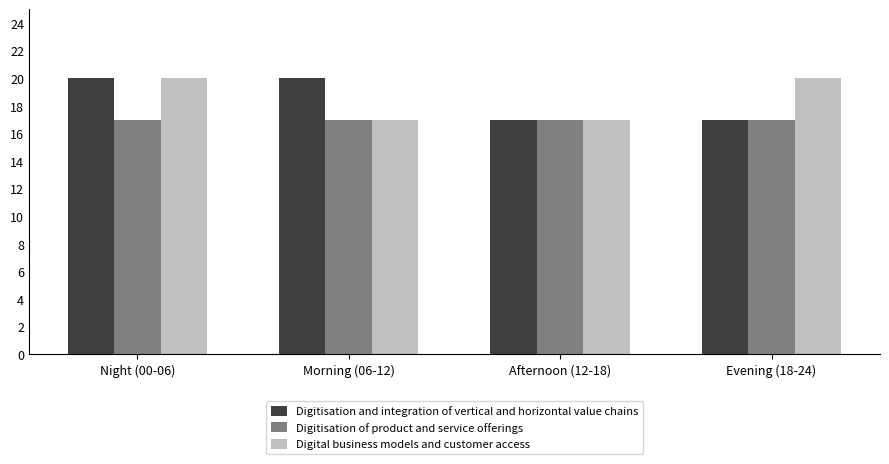

At which category is the sum across all series the highest?

Night (00-06)